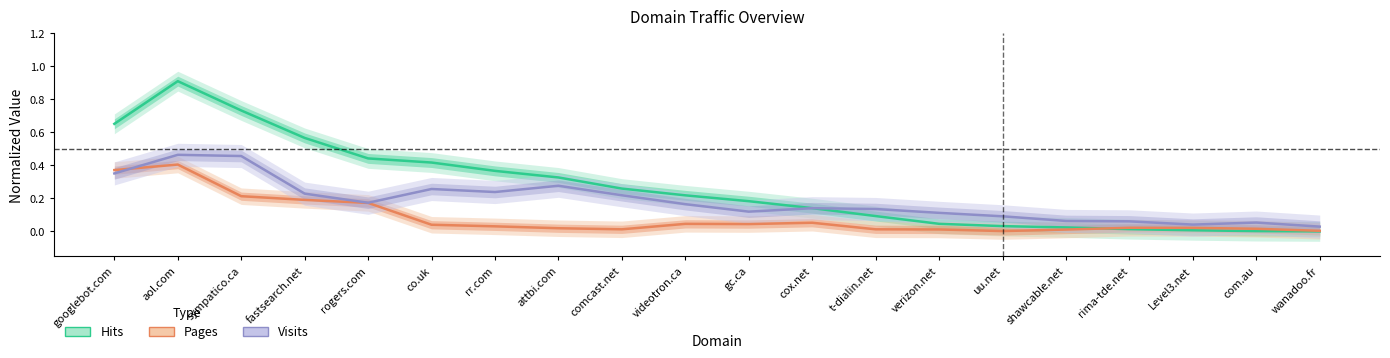

Between which two adjacent categories do Visits and Hits first intersect?

cox.net and t-dialin.net